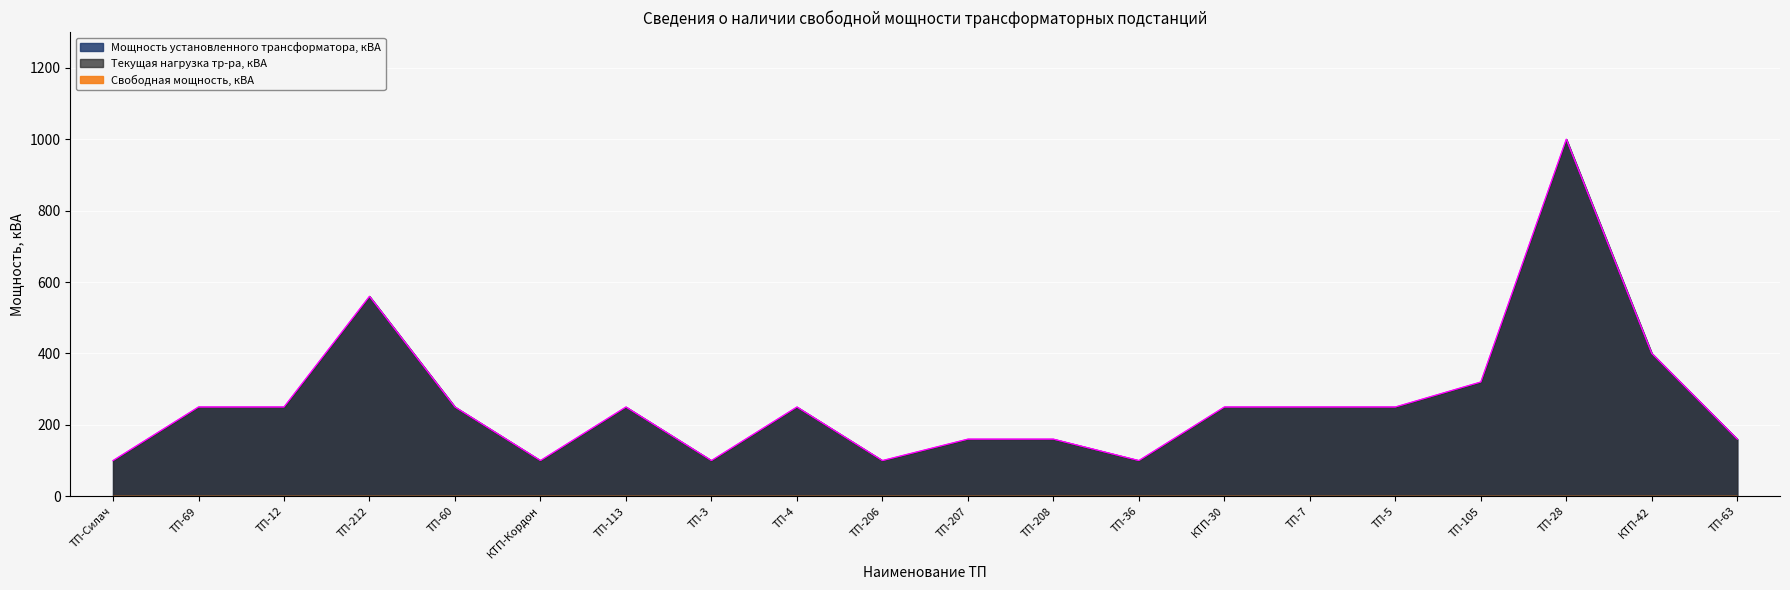

True or false: Текущая нагрузка тр-ра, кВА and Мощность установленного трансформатора, кВА intersect in this chart.

False